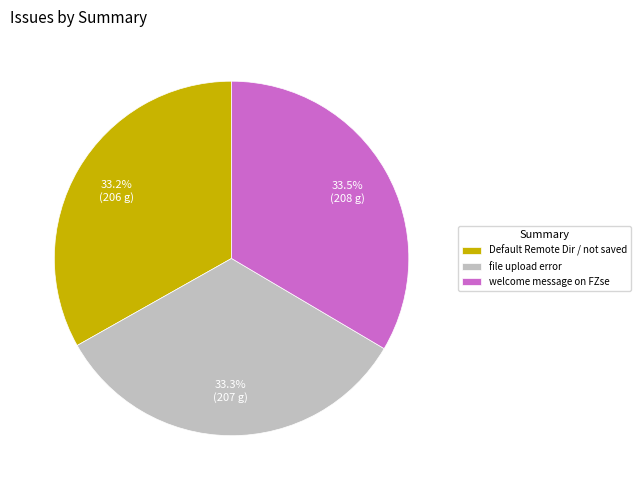

Approximately how many times larger is the value at Default Remote Dir / not saved compared to file upload error?

1.0